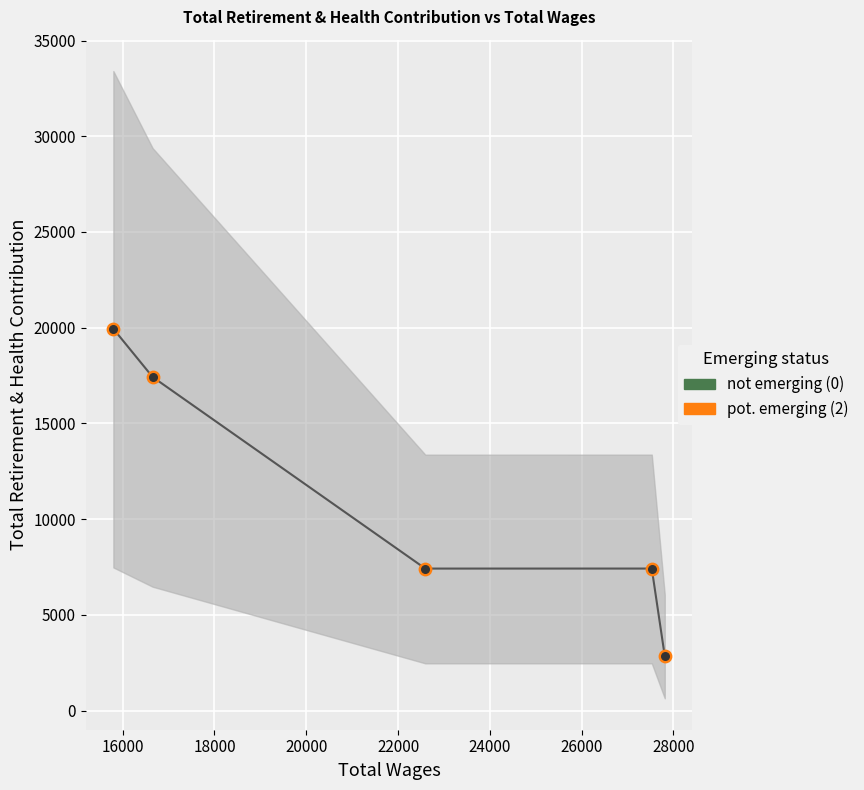

Which series contains the lowest Y value?

pot. emerging (2)